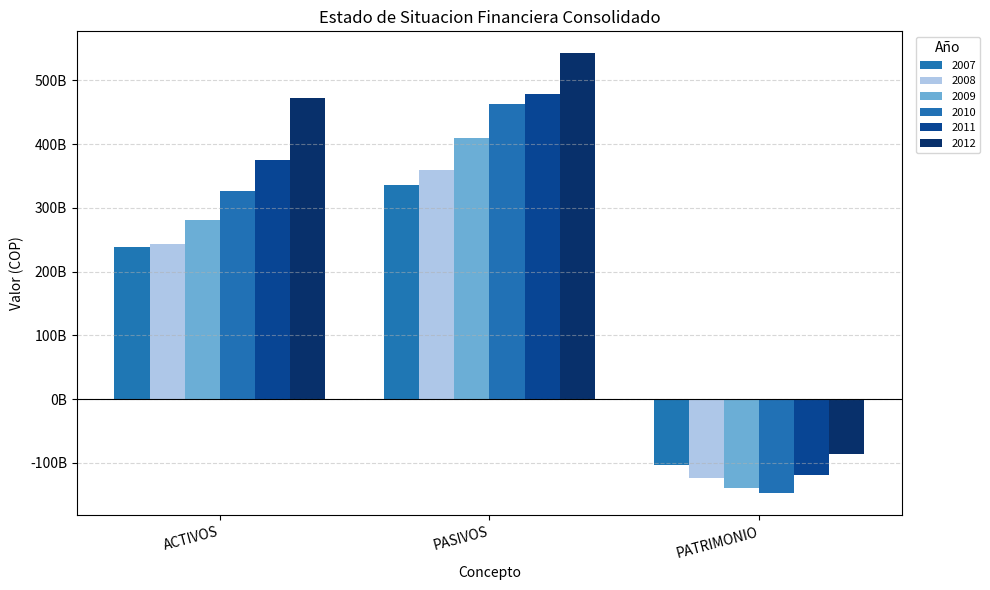

Rank the categories by 2012 value from highest to lowest.

PASIVOS, ACTIVOS, PATRIMONIO